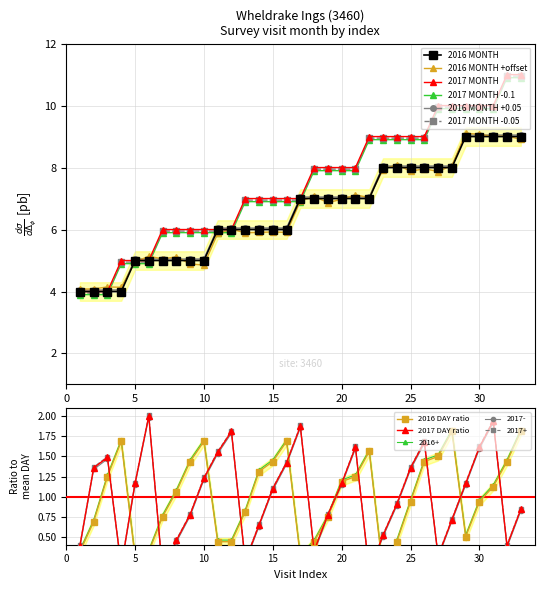

Which series has the largest total across all categories?

2017 MONTH